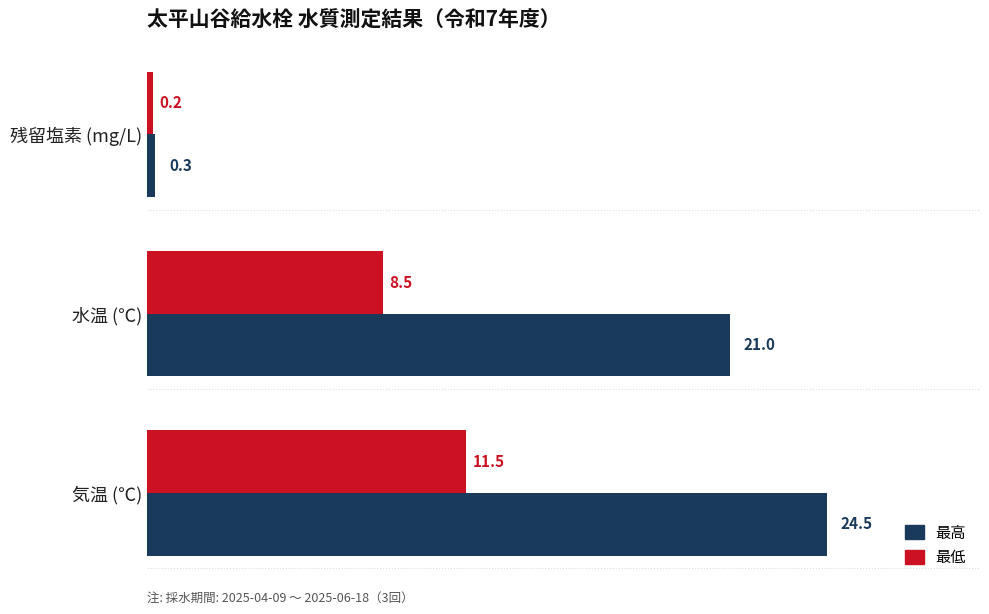

True or false: 最高 has a value of 24.5 at 気温 (℃).

True